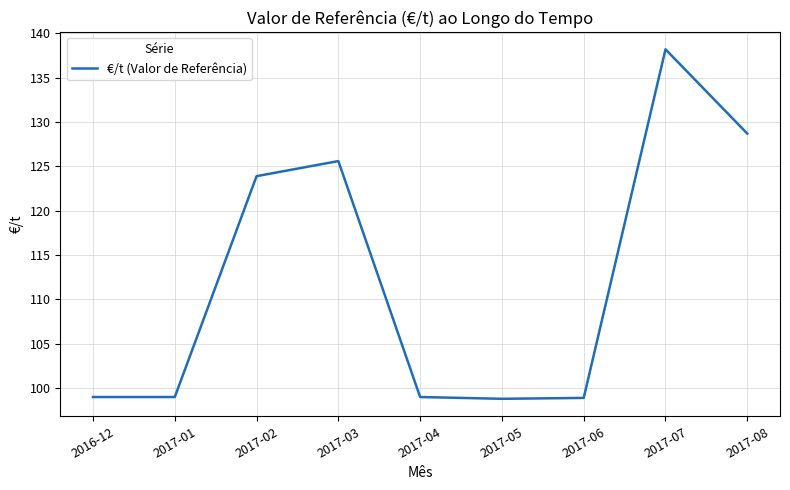

At which label is the value closest to 118?

2017-02